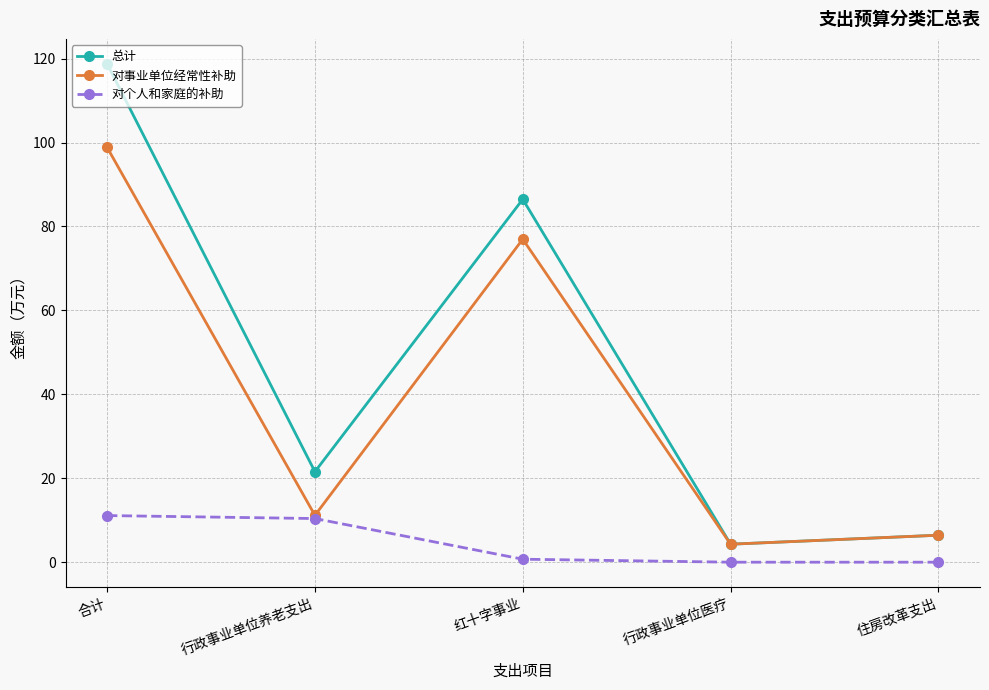

What is the average value of the 对事业单位经常性补助 series?

39.5